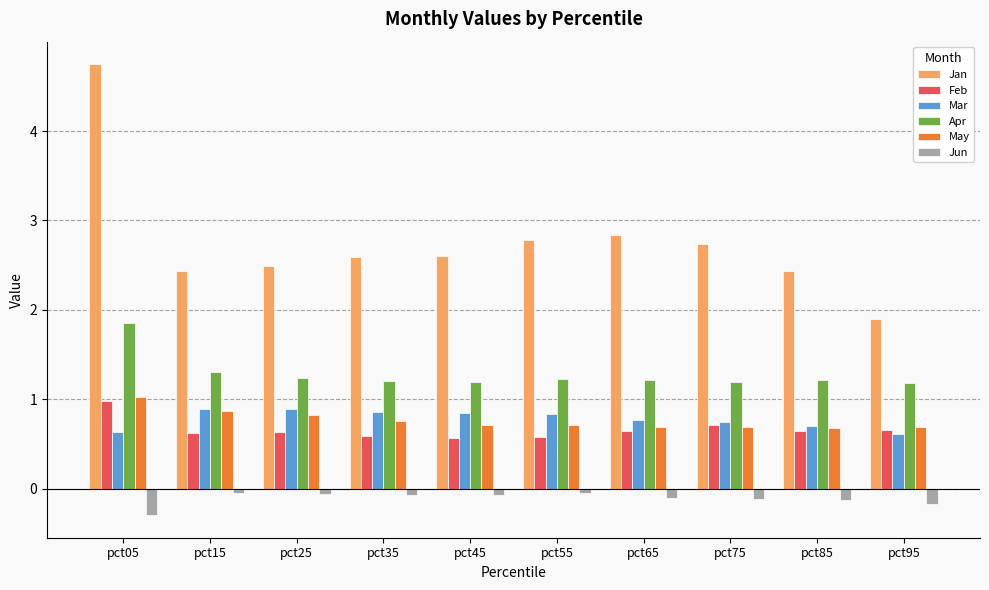

What is the difference between the highest and lowest values at pct15?

2.5